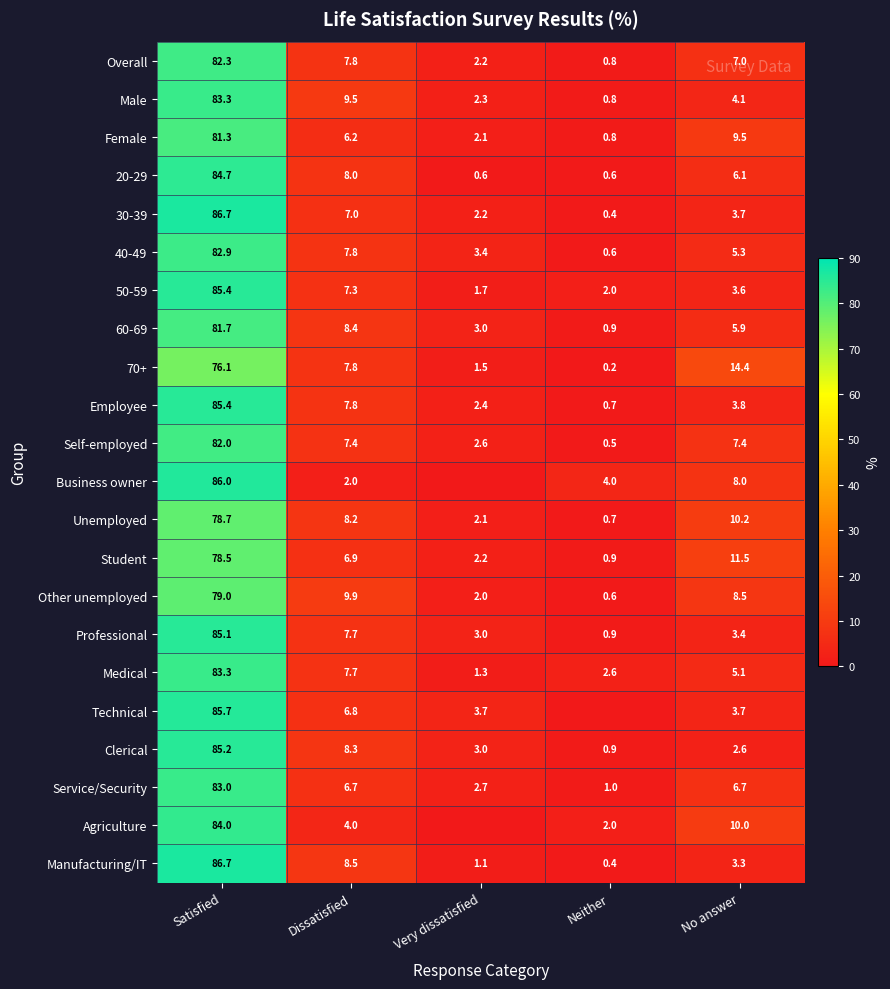

True or false: 50-59 has a value of 3.6 at No answer.

True